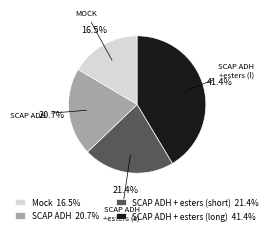

To the nearest percent, what is the difference between the largest and smallest slice percentages?

25%